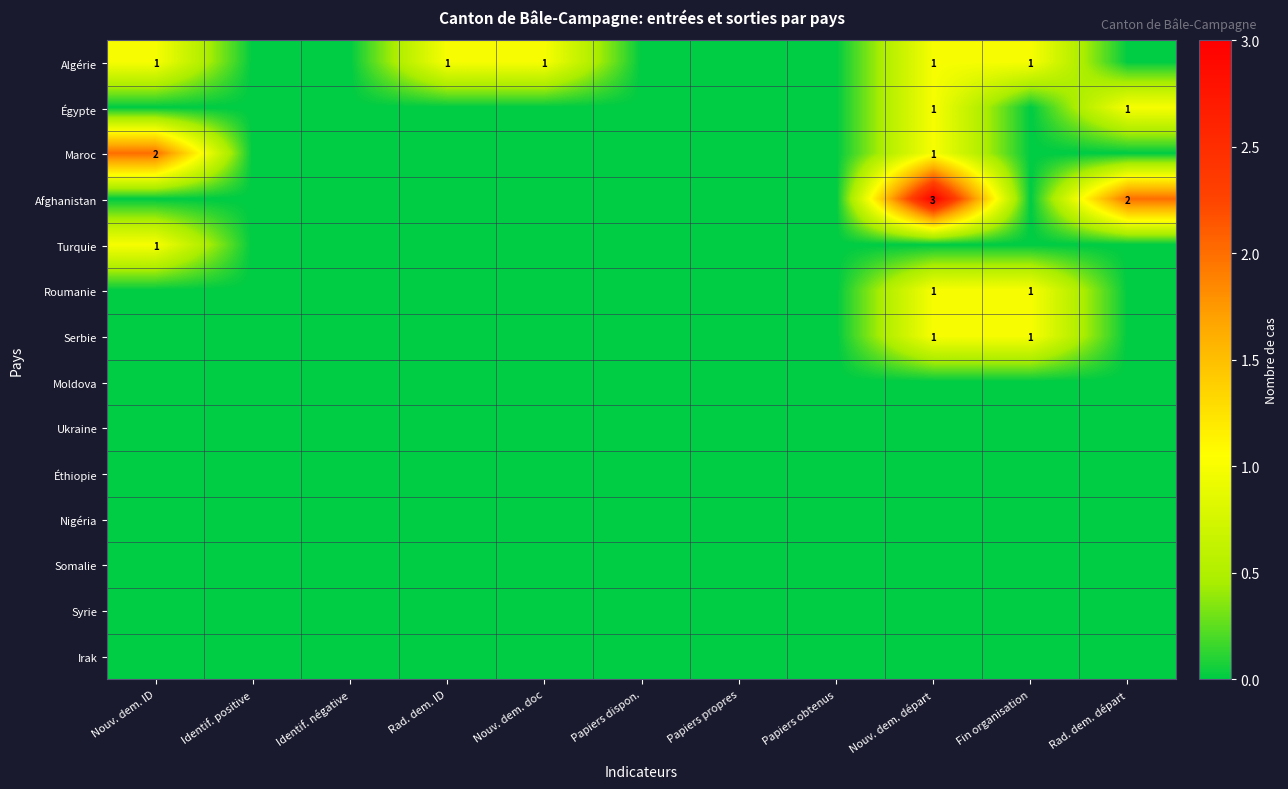

Which series changed the most between Nouv. dem. ID and Rad. dem. départ?

Maroc